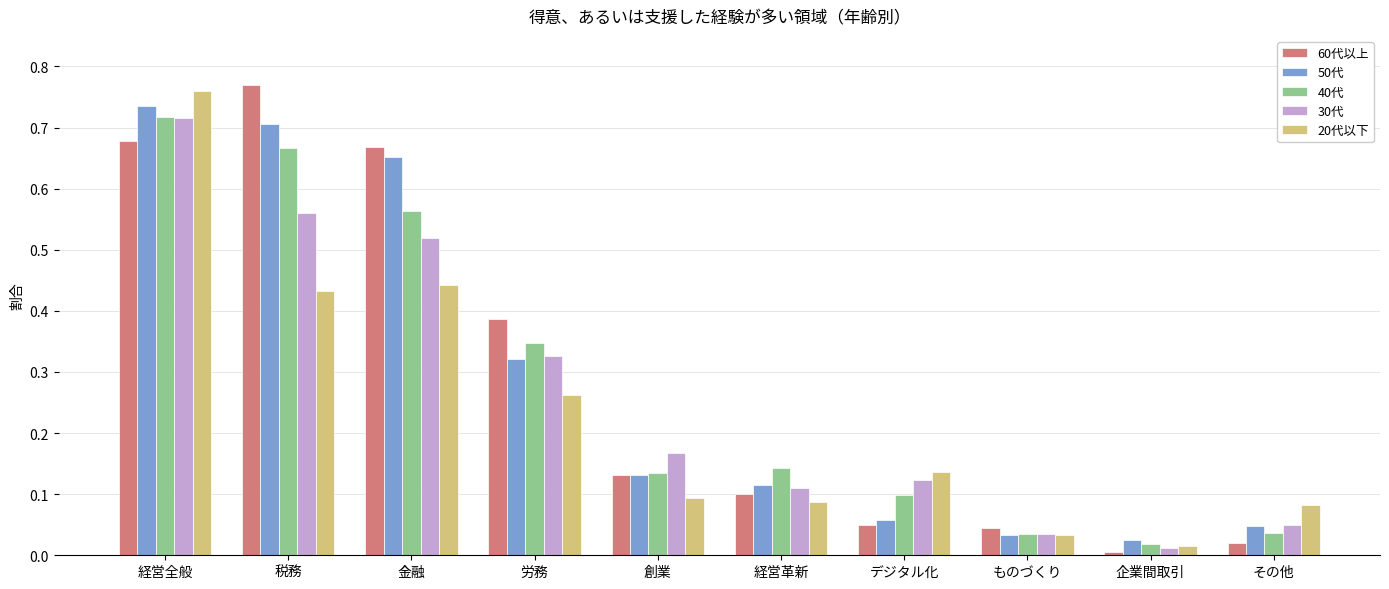

The 60代以上 series shows 0.0 at ものづくり. True or false?

True